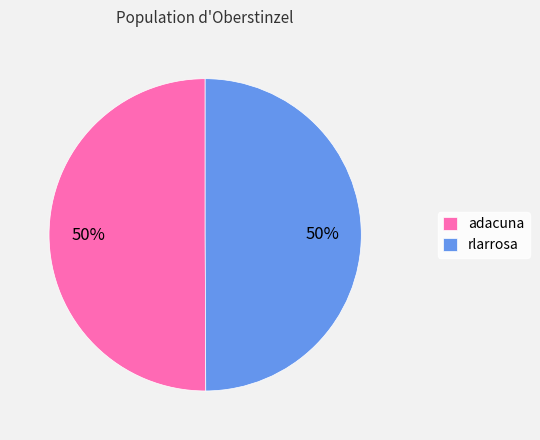

To the nearest percent, what percentage of the pie is adacuna?

50%